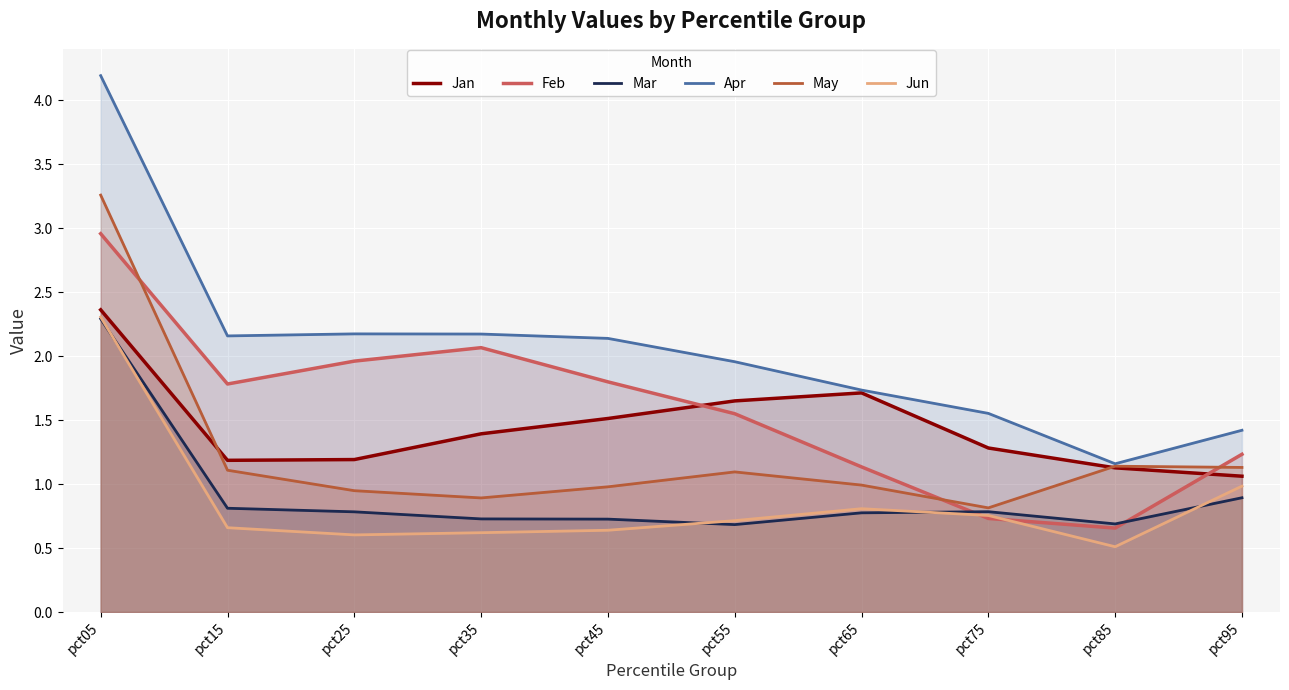

How many data points does each series have?

10